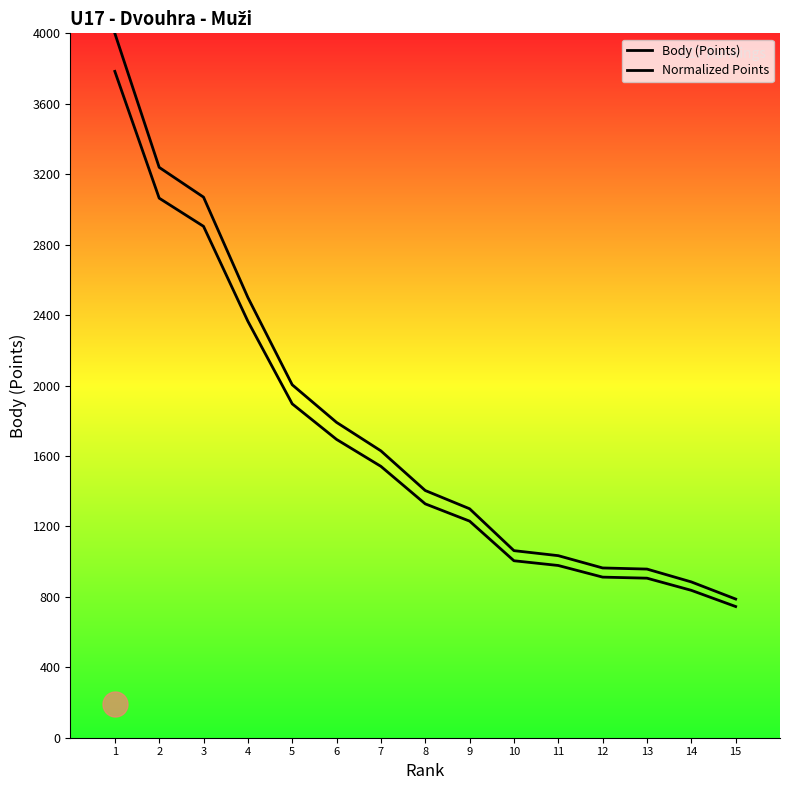

What is the difference between the maximum and minimum values in the Normalized Points series?

3212.5